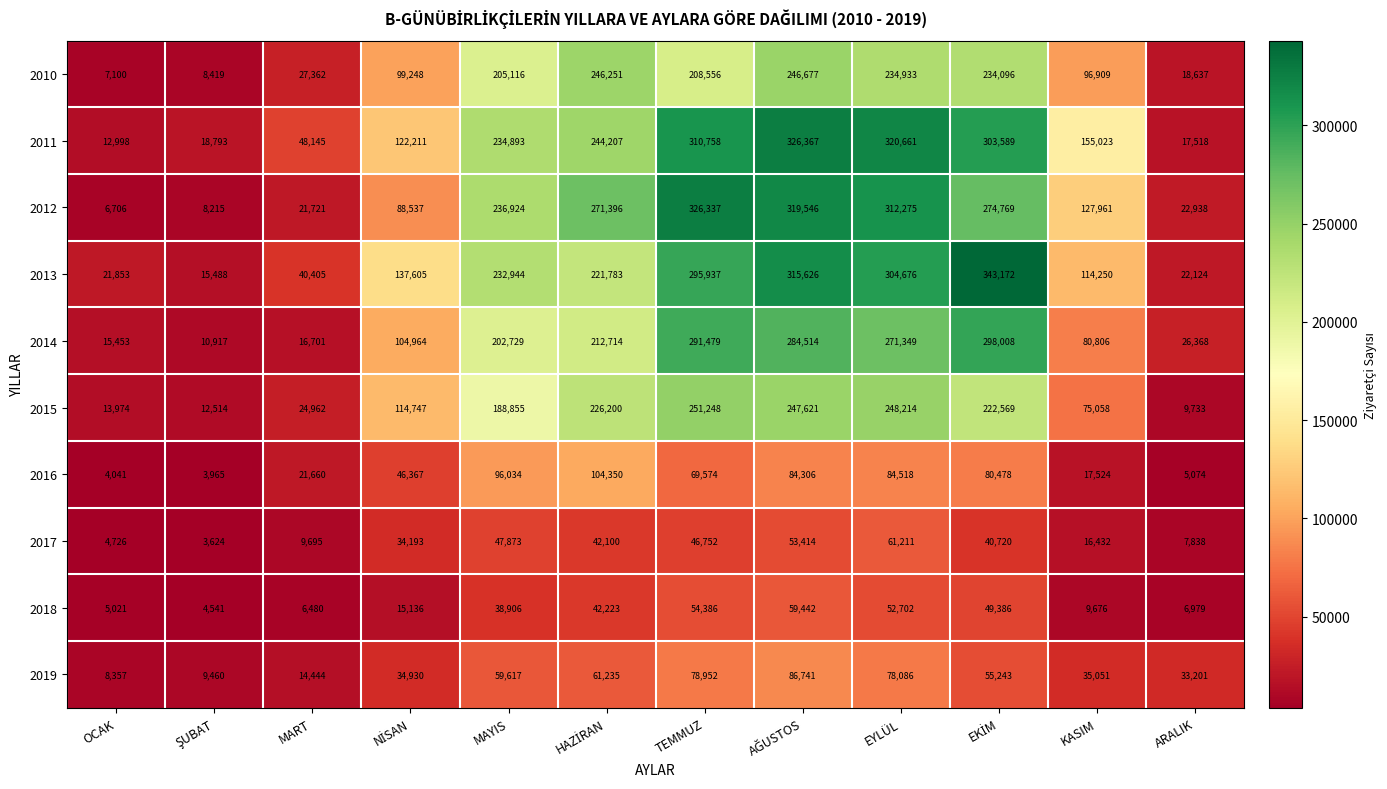

At how many categories does at least one series exceed 120379?

8